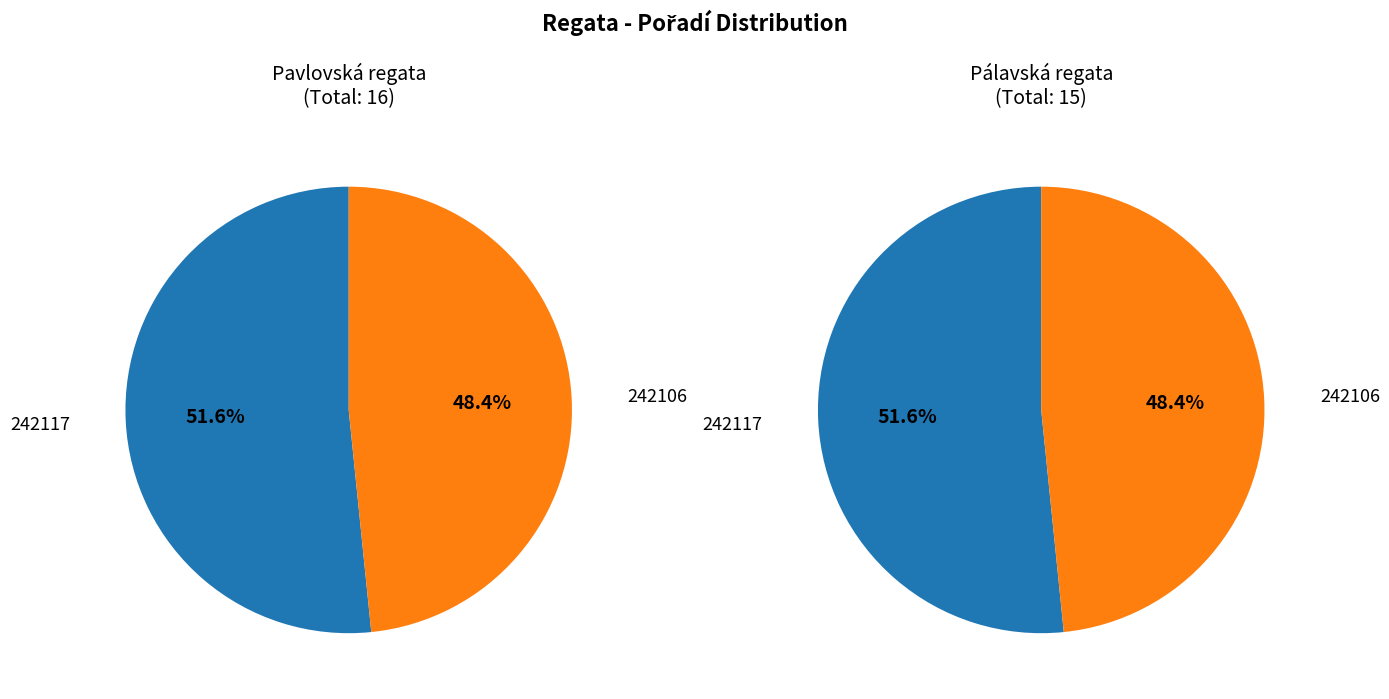

To the nearest percent, what percentage of the pie is 242117?

52%